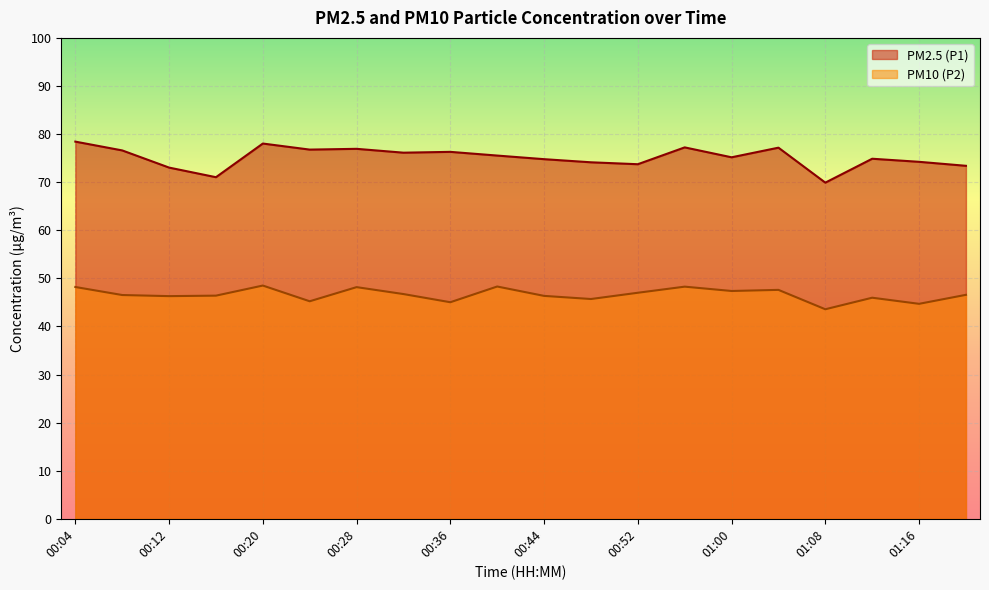

Is the value of PM10 (P2) at 01:00 greater than the value of PM2.5 (P1) at 00:36?

No